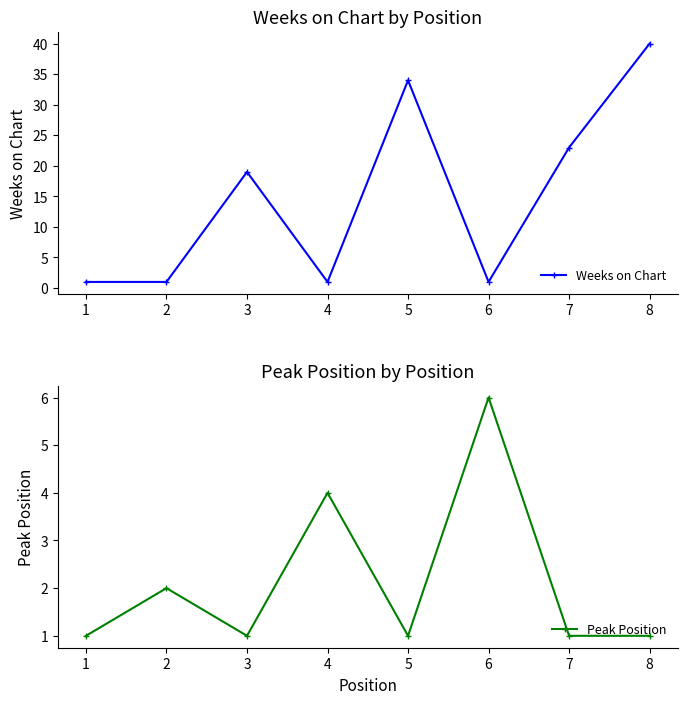

Count the Weeks on Chart values in the range 1 to 34.

7